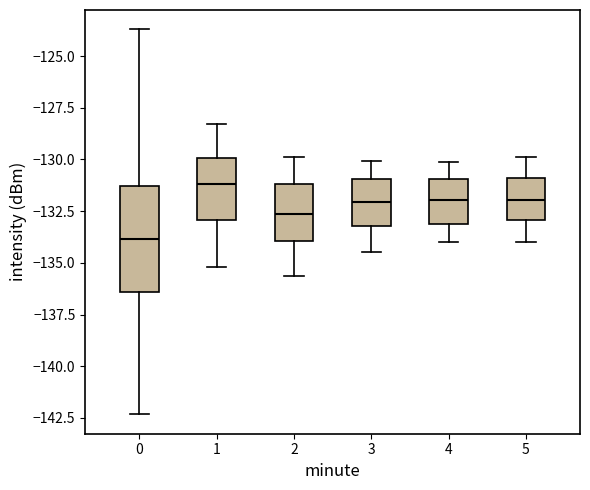

Which box's median line is the highest?

1